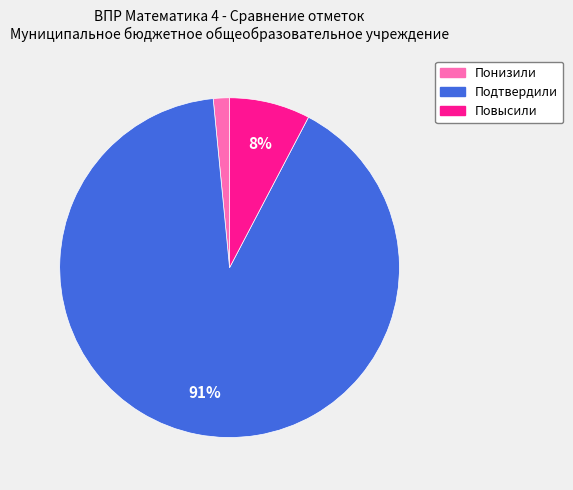

What percentage is the Понизили slice, to the nearest percent?

2%